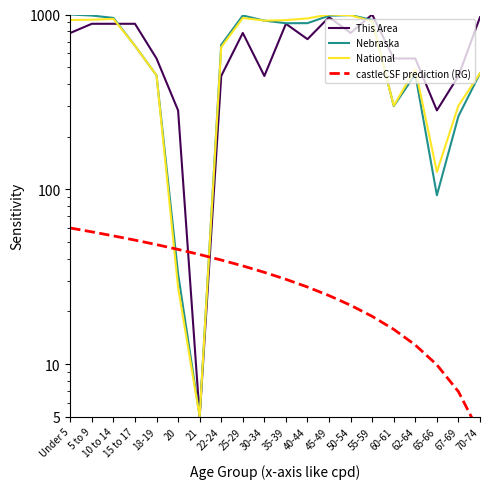

How many data points does each series have?

20